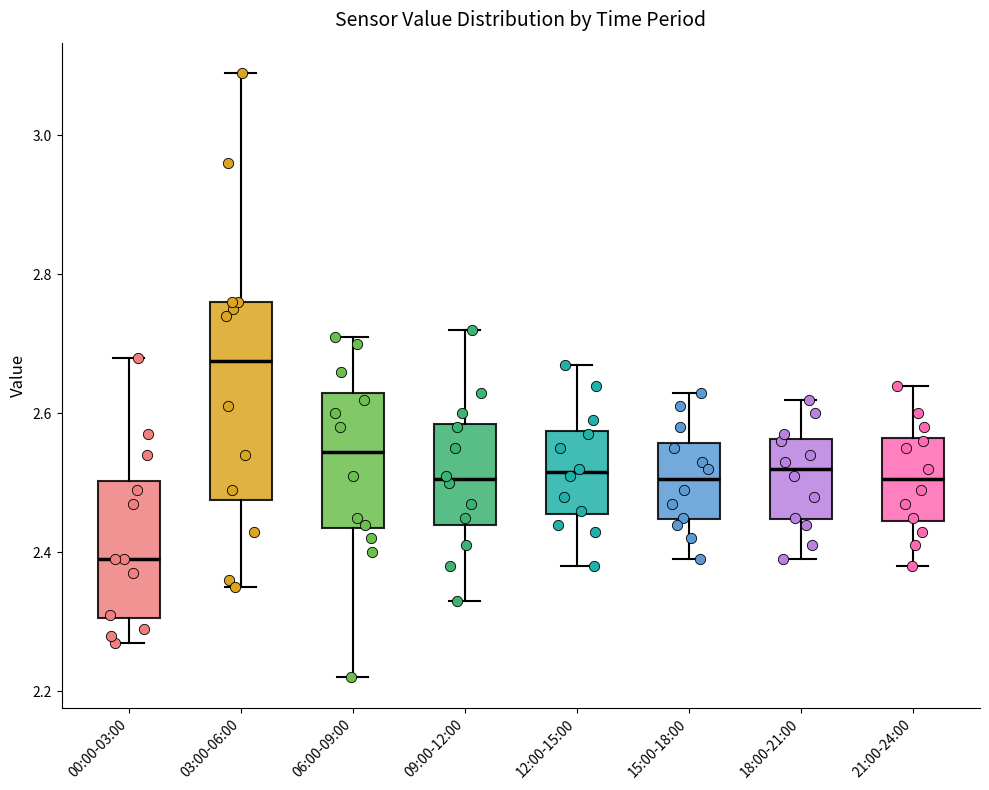

Which box's median line is the lowest?

00:00-03:00